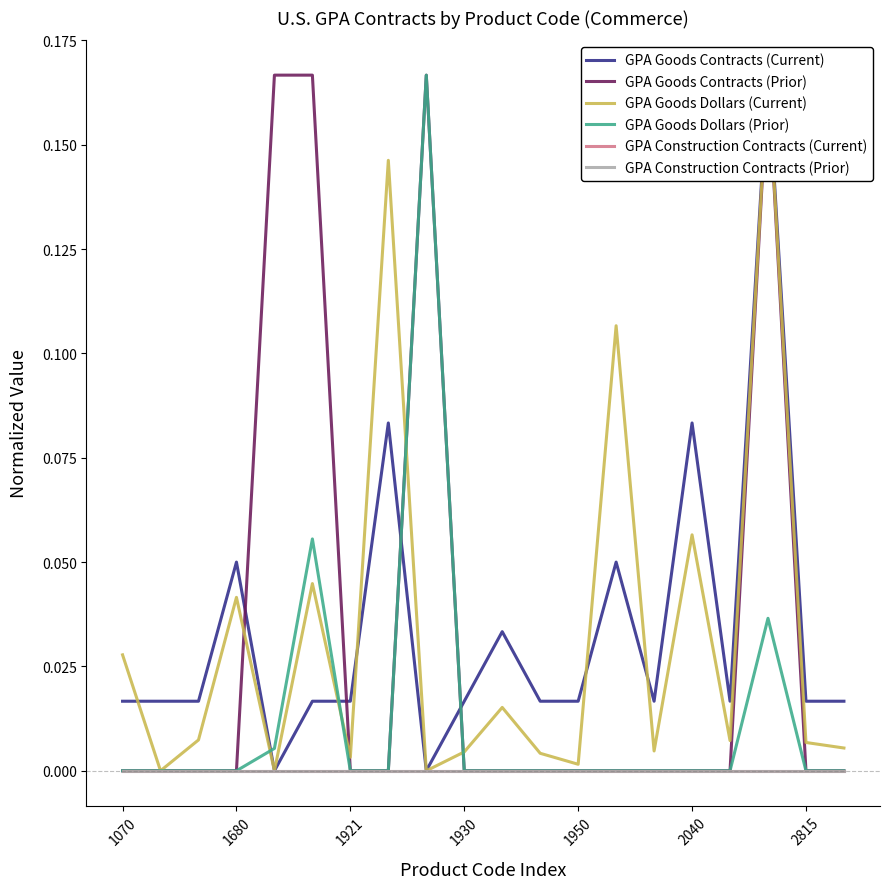

What is the maximum value shown in the chart?

0.2